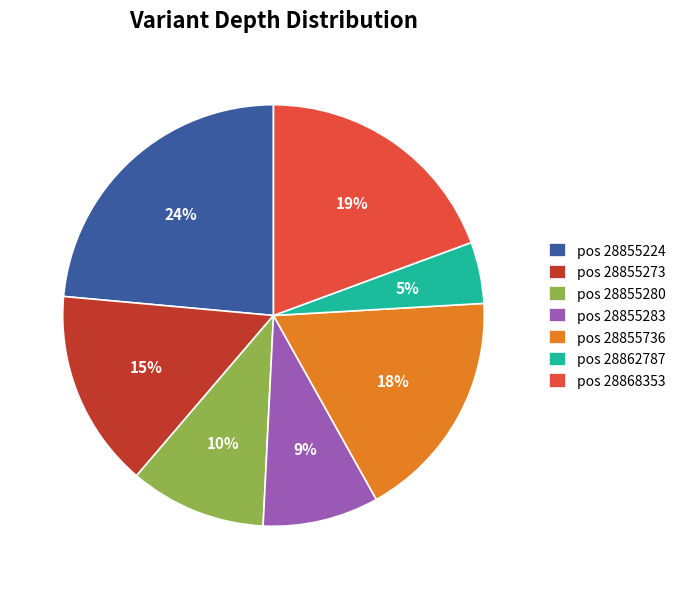

Combined, do pos 28855283 and pos 28862787 account for over 50%?

No